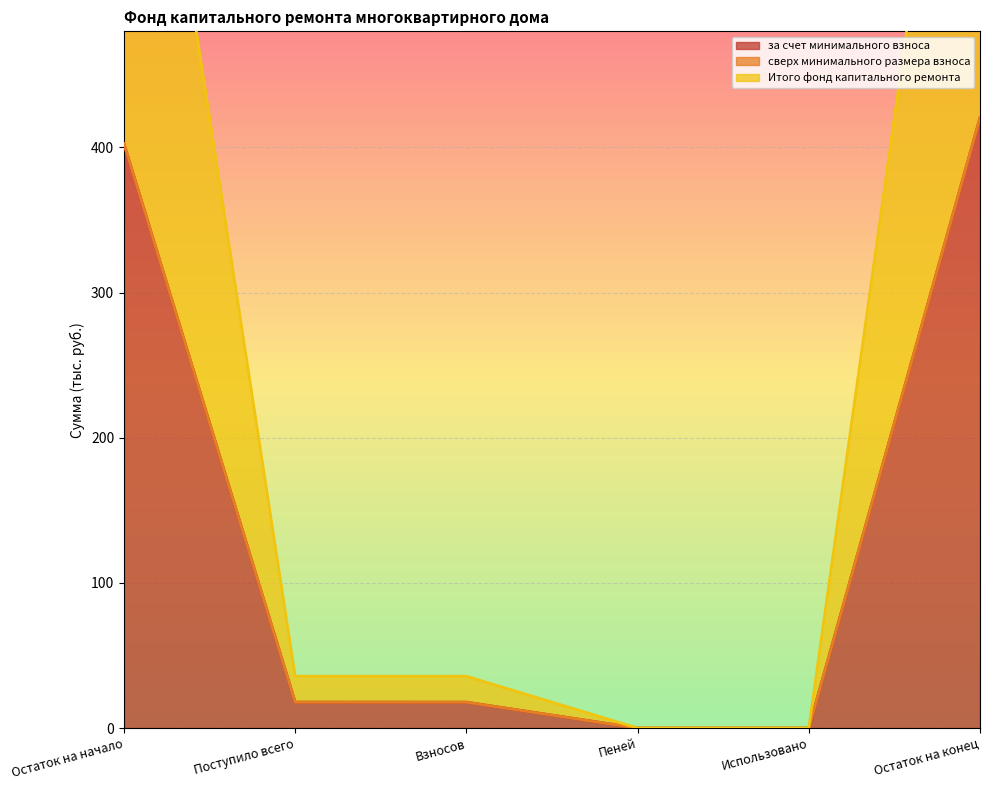

What is the sum of all Итого фонд капитального ремонта values?

858.7